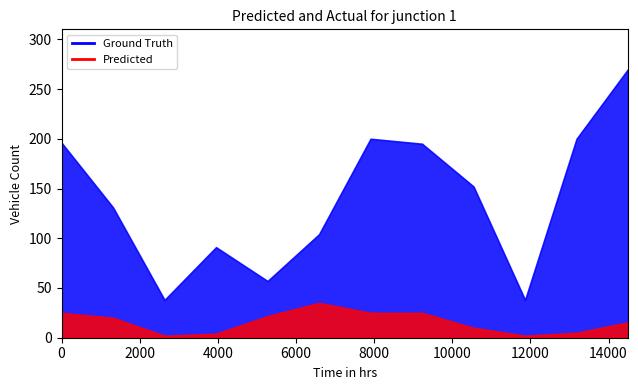

True or false: Predicted and Ground Truth cross at least once.

False